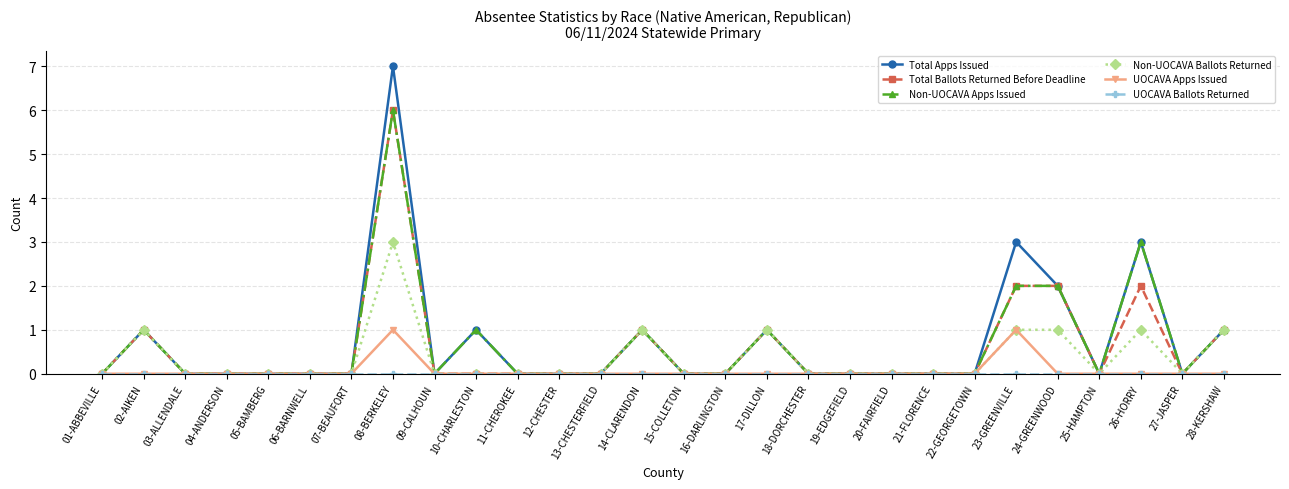

At which category does the chart reach its peak across all series?

08-BERKELEY